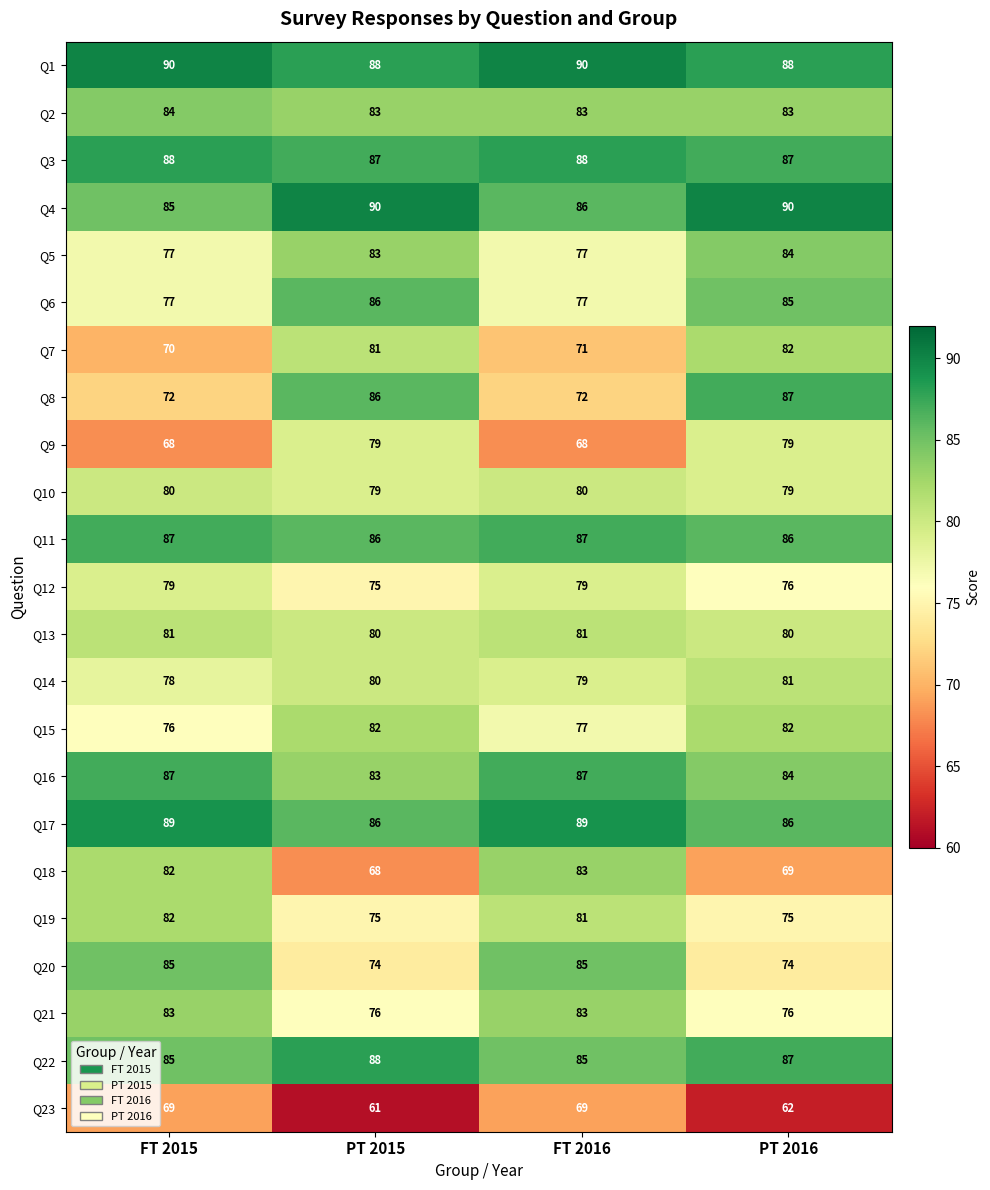

What is the difference between the second highest and second lowest values in the Q23 series?

7